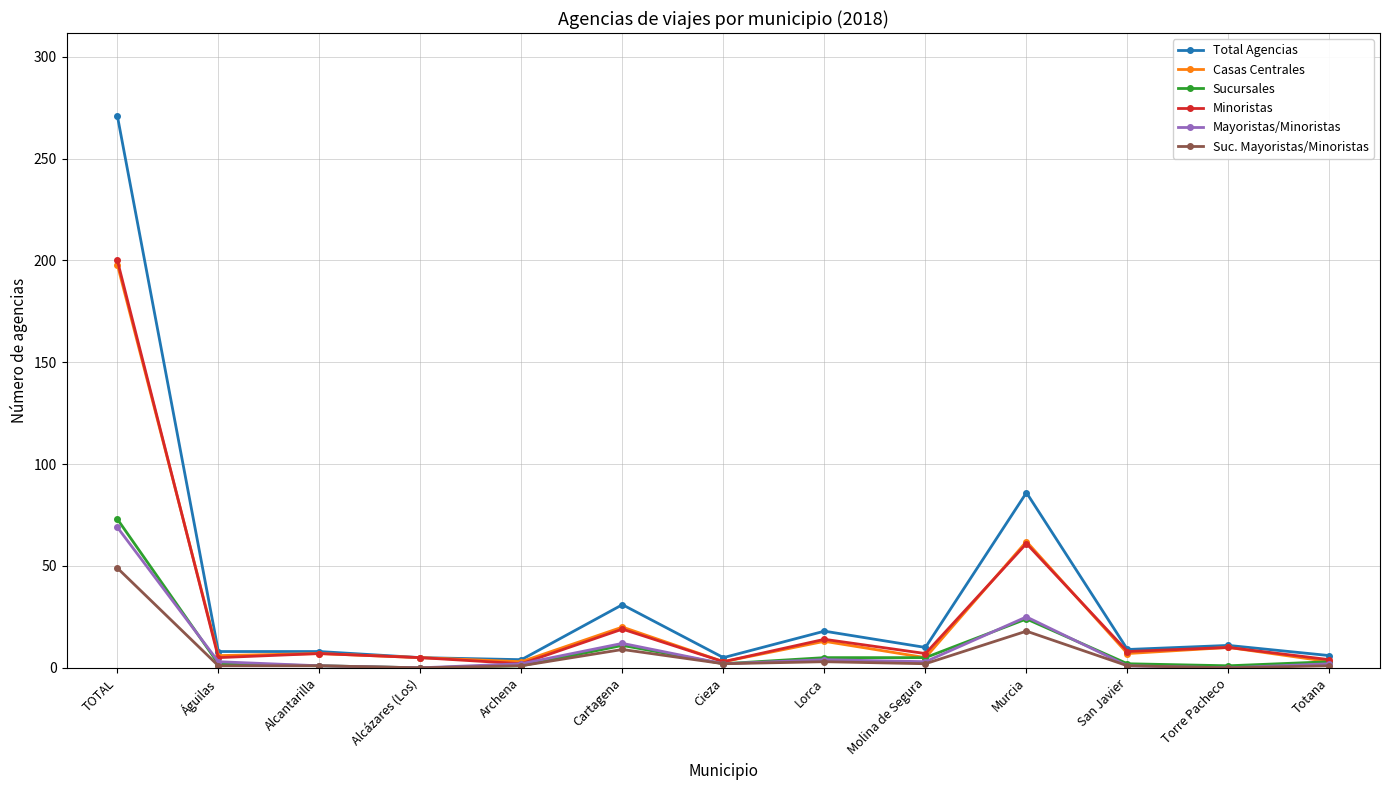

Is the value of Sucursales at Cartagena greater than the value of Mayoristas/Minoristas at Alcantarilla?

Yes